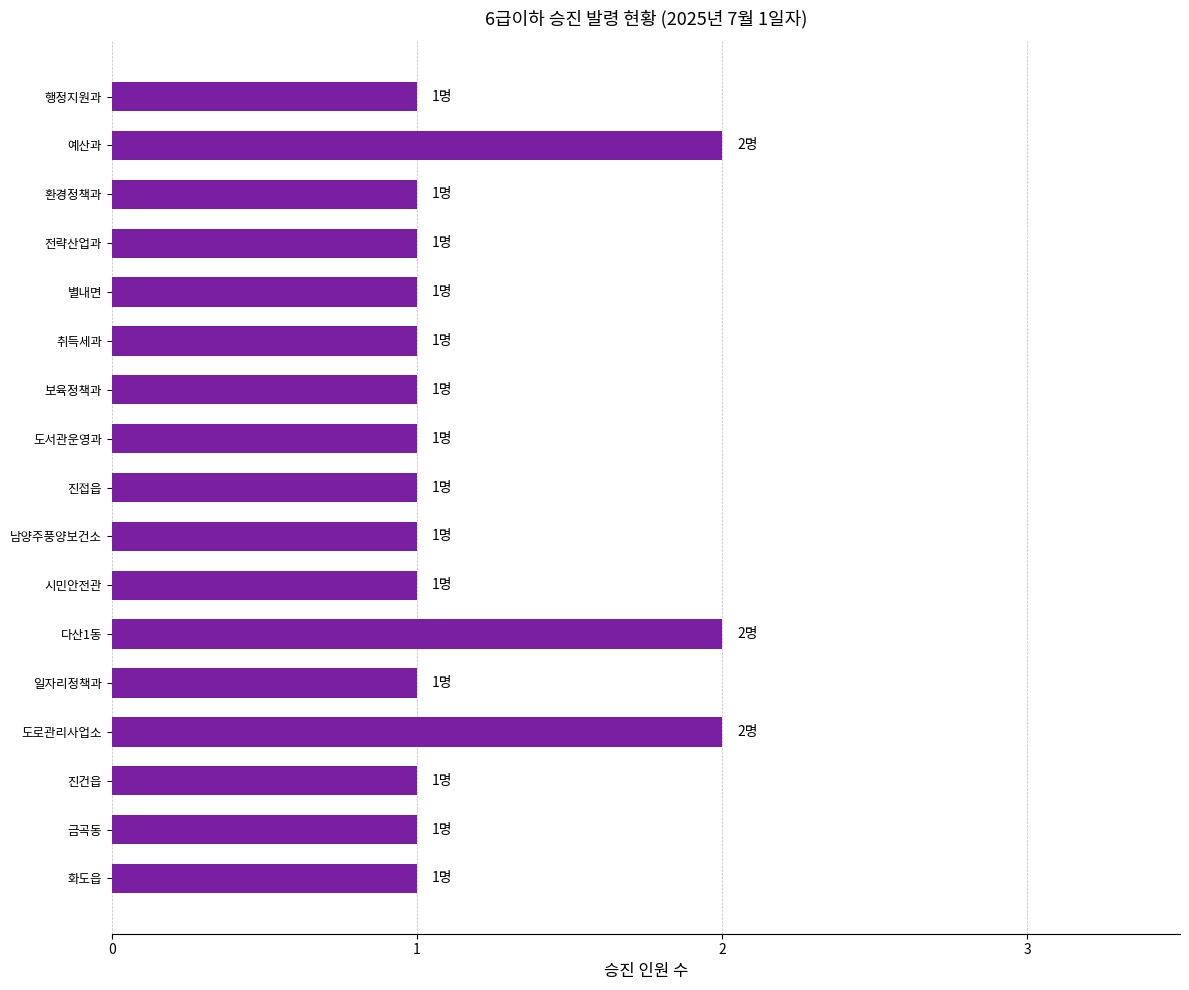

What is the ratio of the value at 다산1동 to the value at 진건읍?

2.0